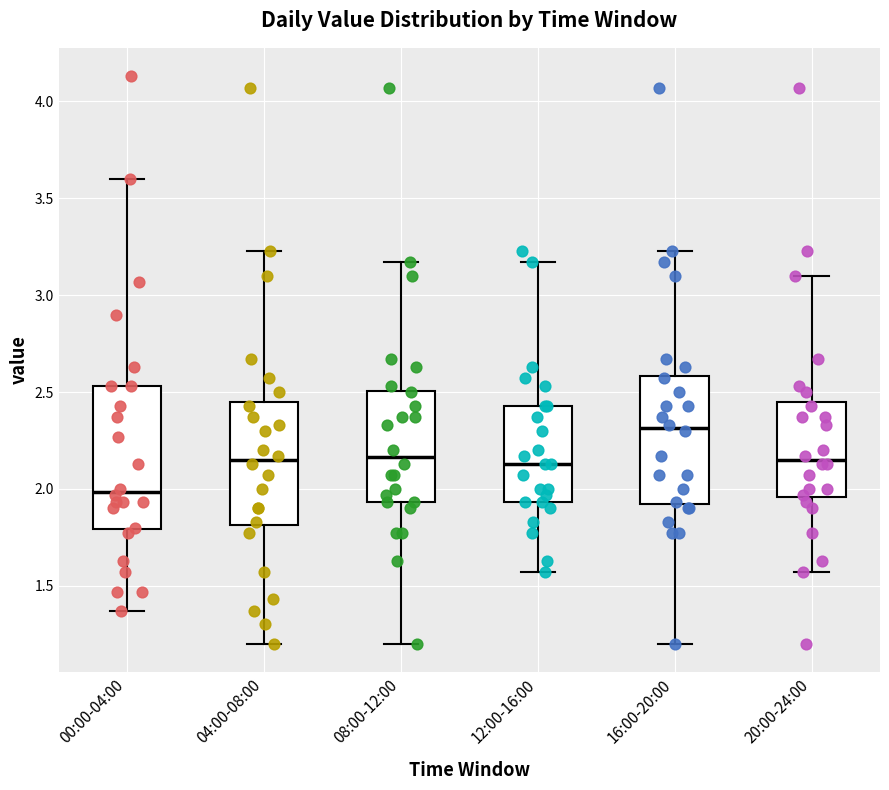

Comparing the boxes themselves (not the whiskers), which one is the tallest?

00:00-04:00